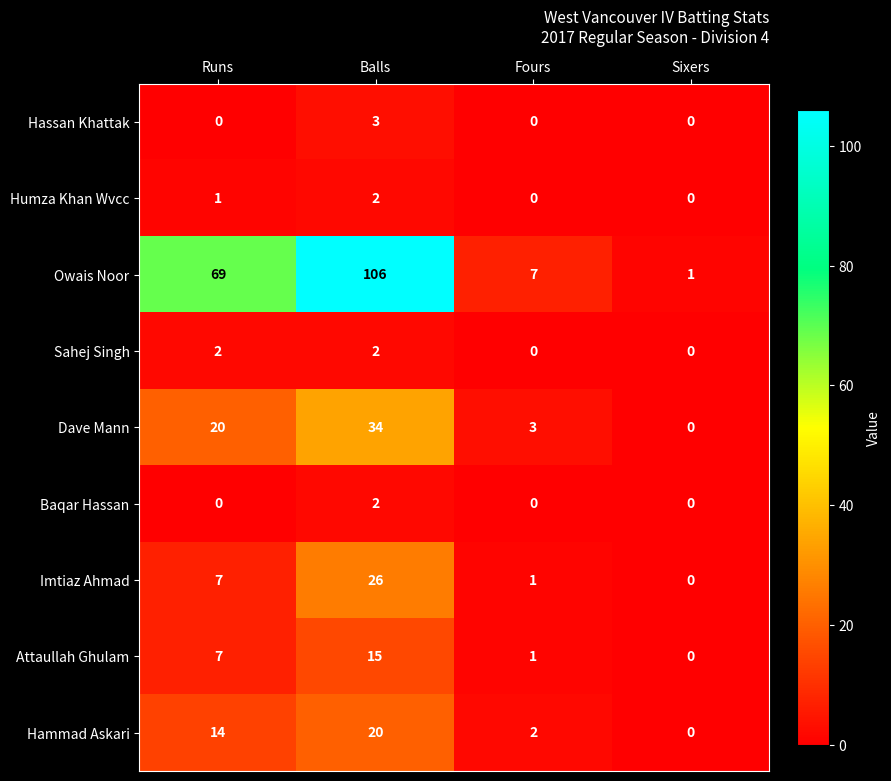

What is the difference between the second highest and second lowest values in the Dave Mann series?

17